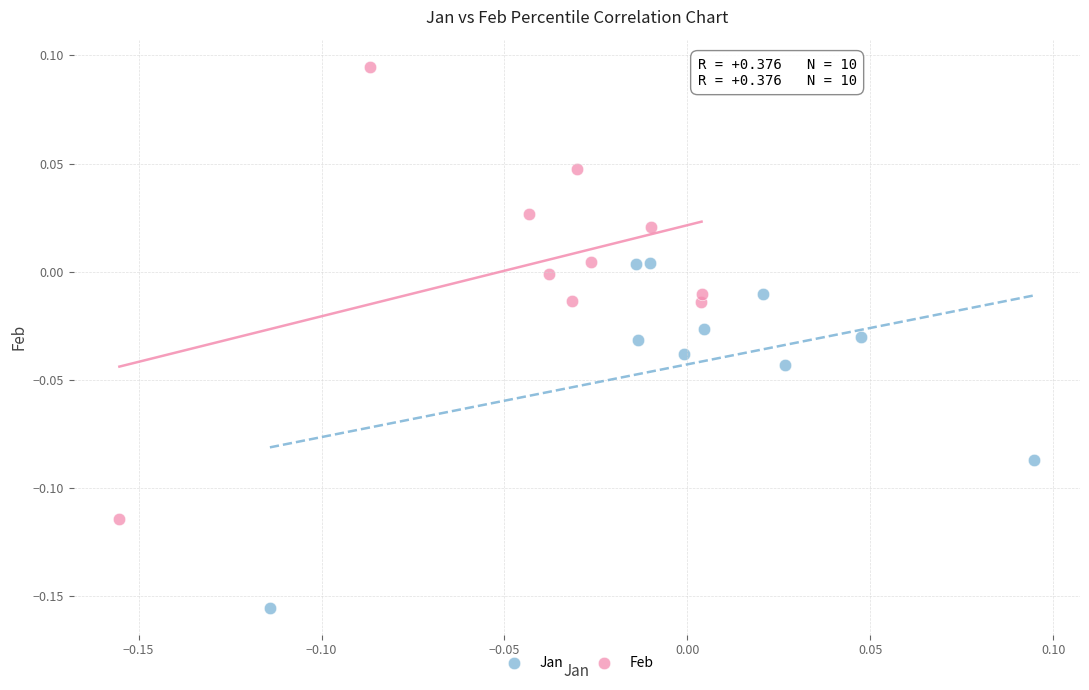

Which series reaches the maximum Y coordinate?

Feb